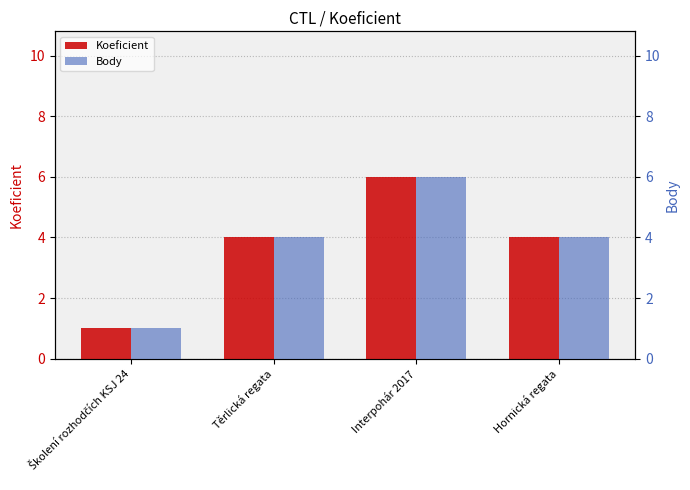

At which label is Body closest to 3?

Těrlická regata